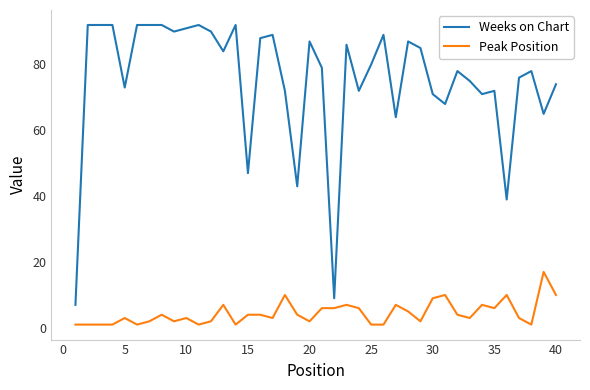

List the series in order of their overall mean, highest first.

Weeks on Chart, Peak Position